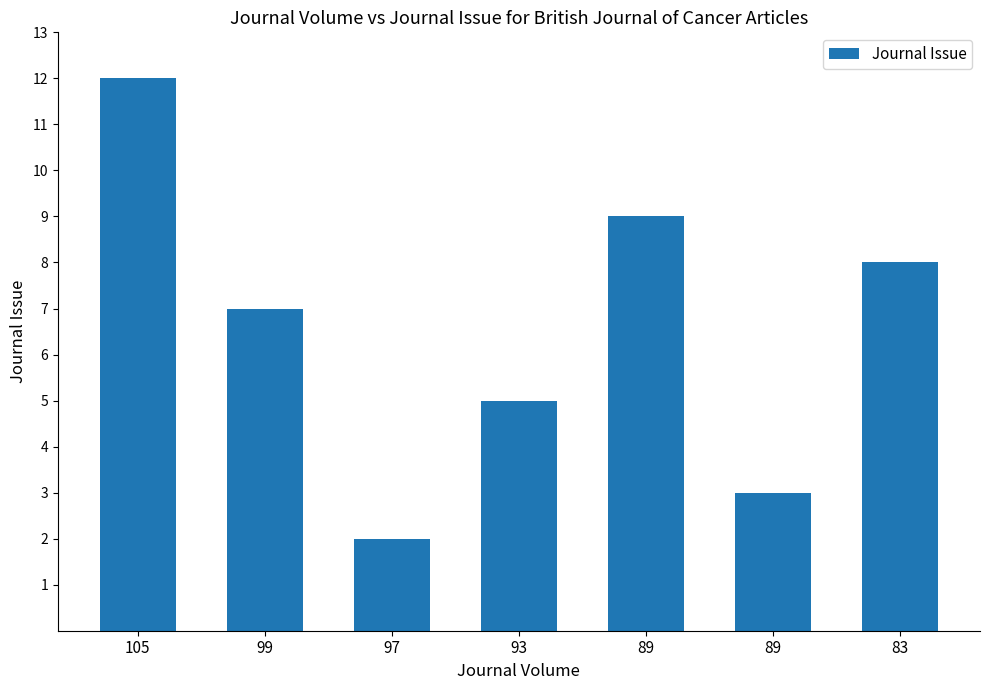

Rank the categories by value from highest to lowest.

105, 89, 83, 99, 93, 89, 97